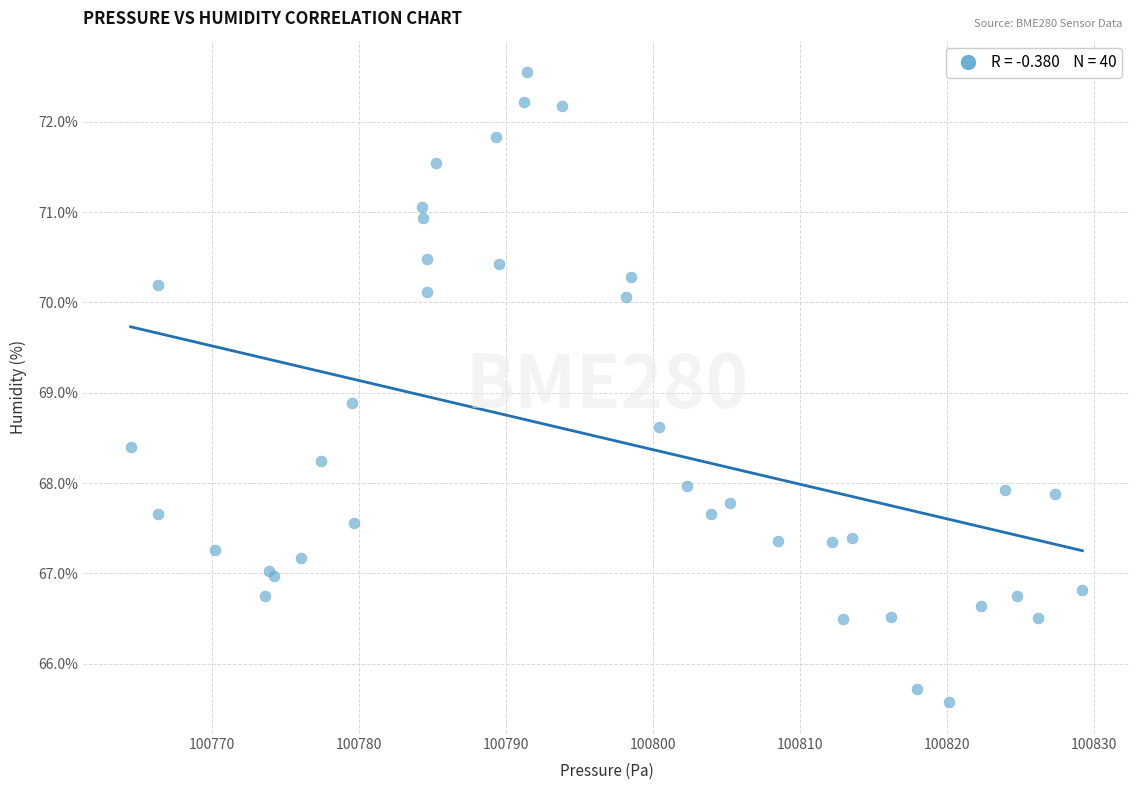

What Y value in the scatter plot is closest to 69?

68.9